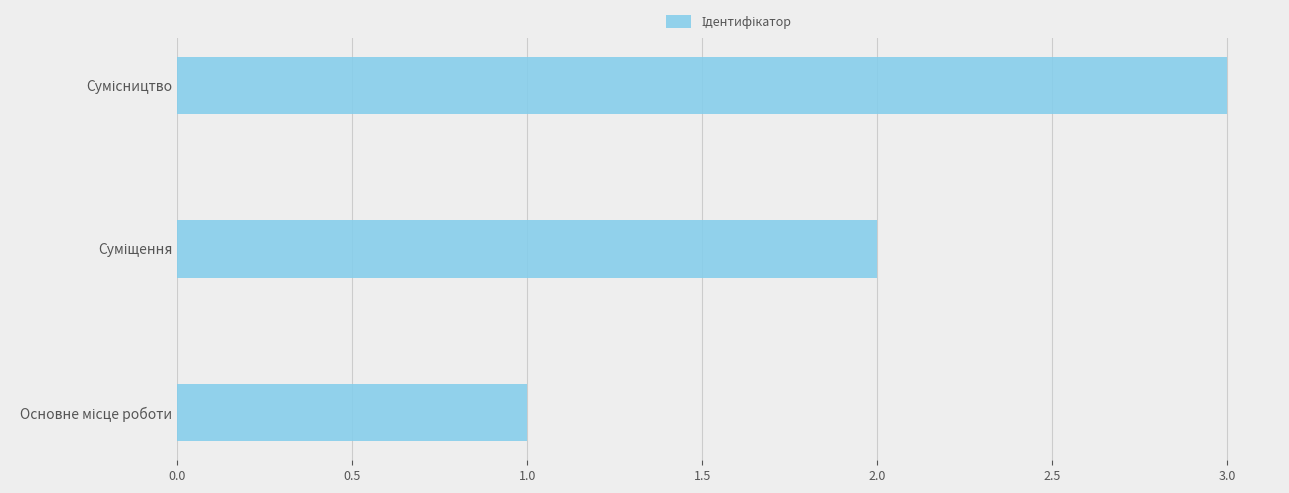

What is the greatest value displayed?

3